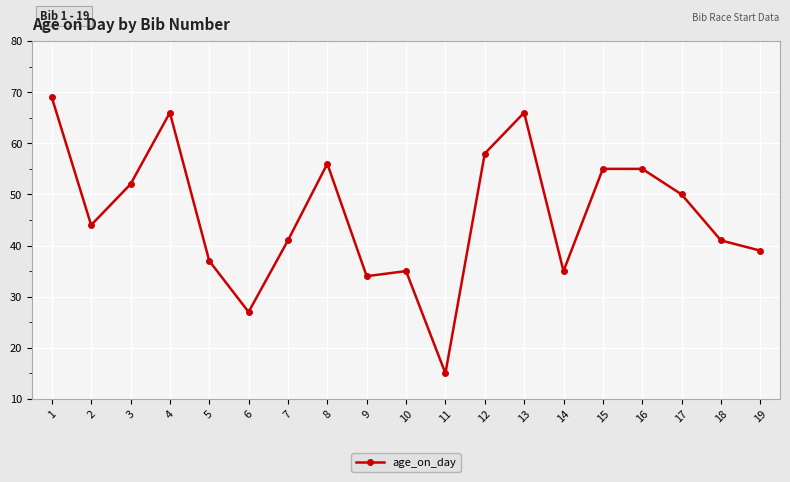

What is the ratio of the value at 15 to the value at 4?

0.8